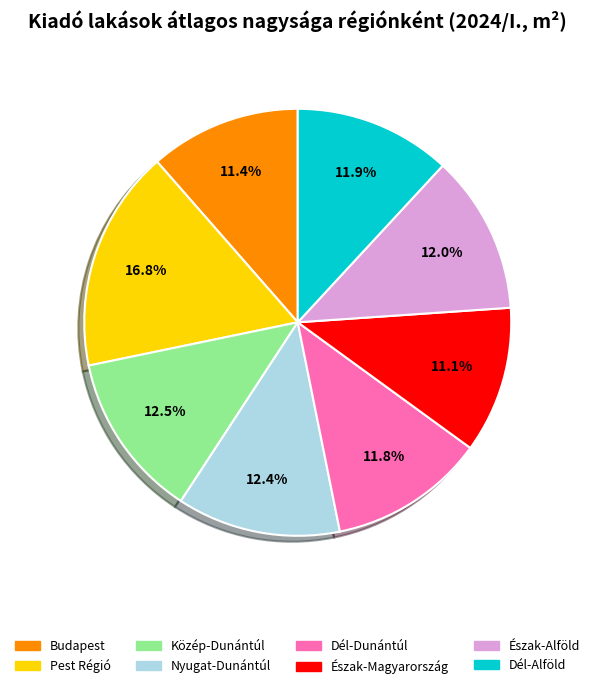

Which slice is the largest?

Pest Régió